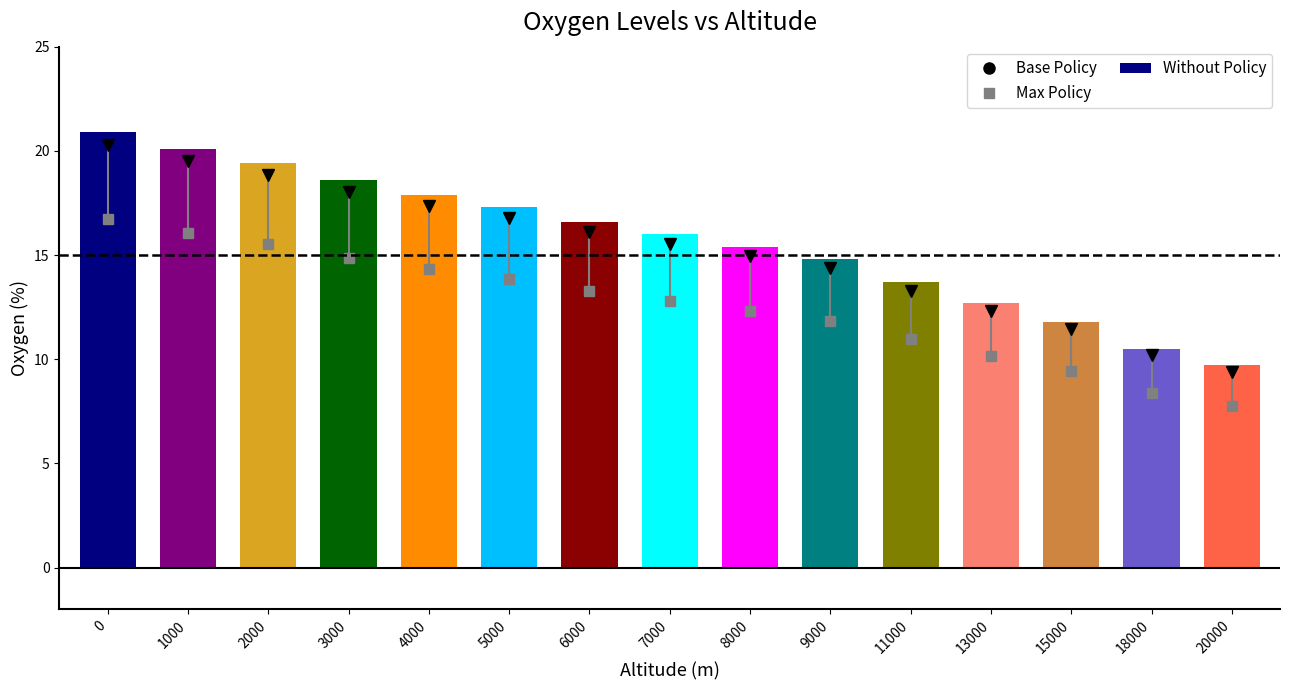

What is the ratio of the value at 8000 to the value at 2000?

0.8